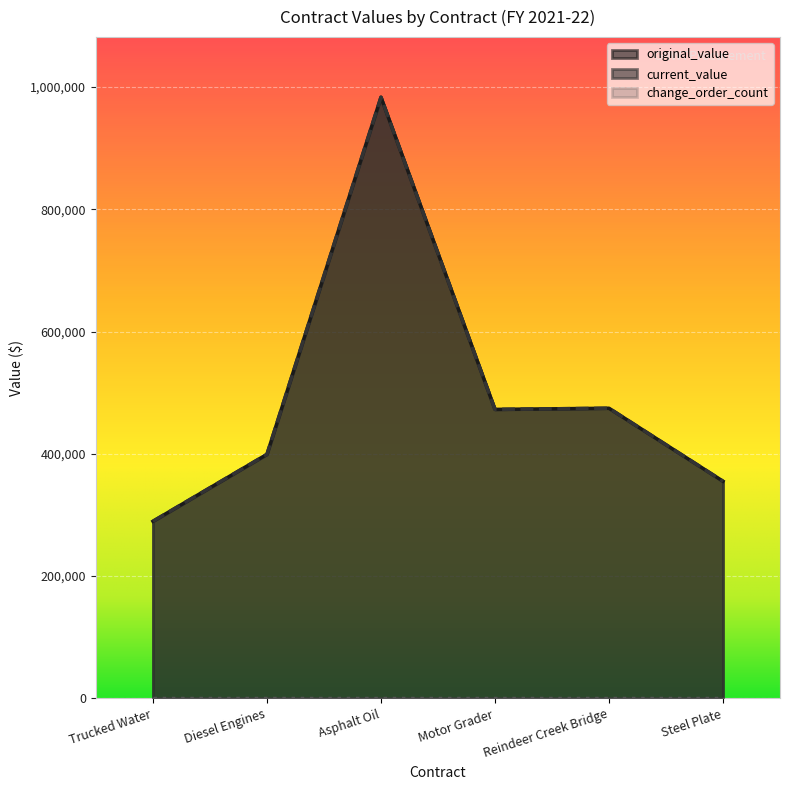

True or false: current_value has a value of 610991.2 at Diesel Engines.

False